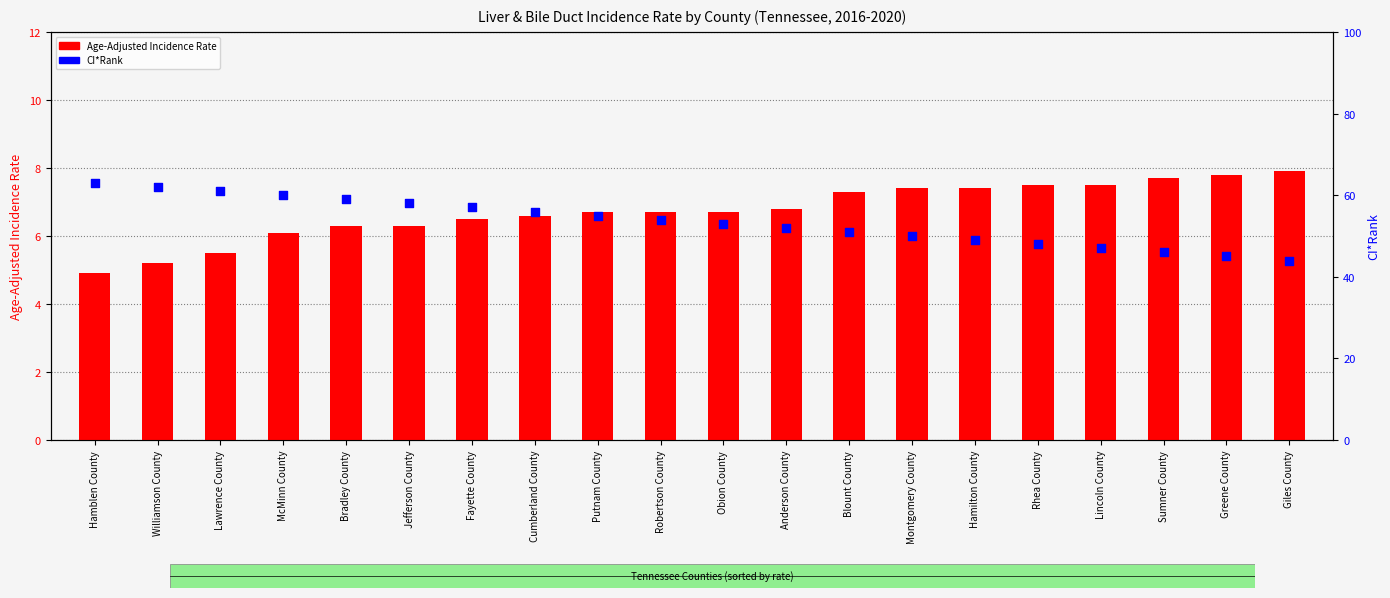

Which series has the largest total across all categories?

CI*Rank